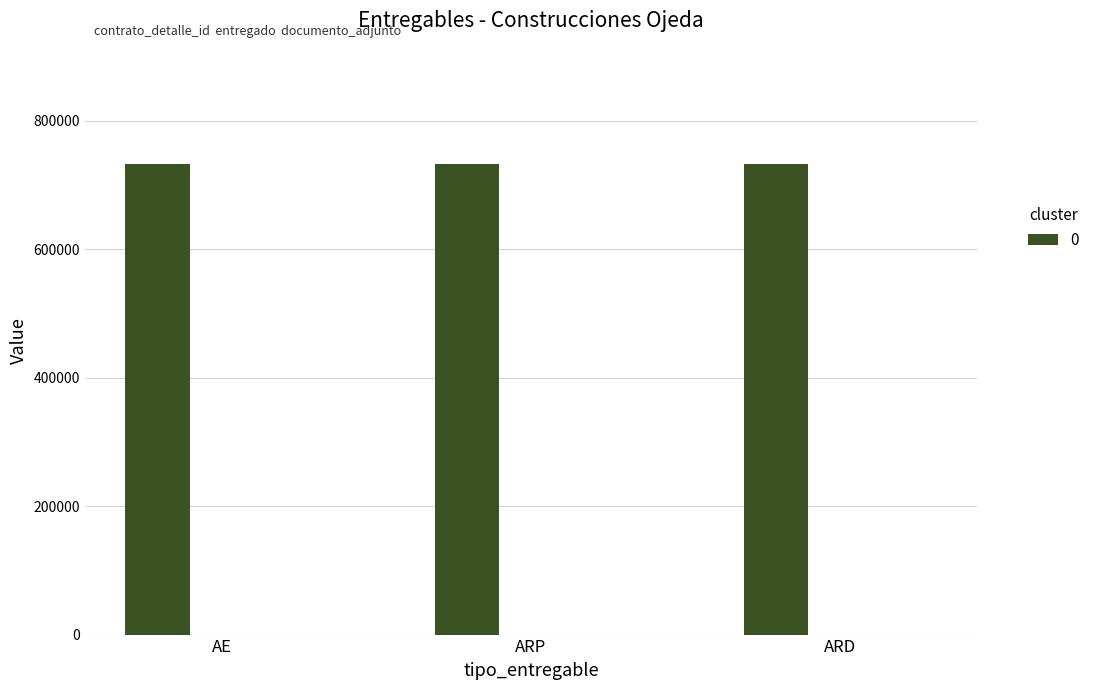

Which series has the largest total across all categories?

contrato_detalle_id